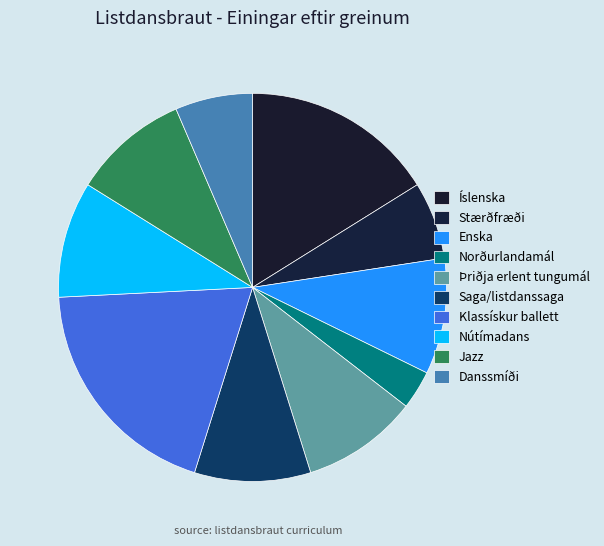

Count the number of slices in the pie.

10